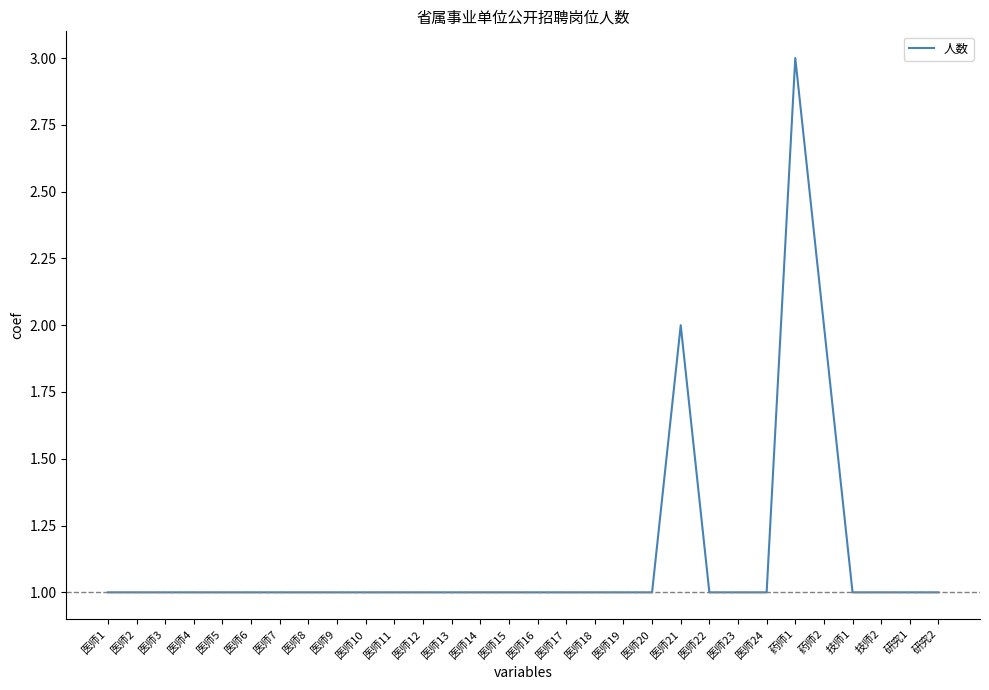

What is the sum of the values at 医师20 and 医师5?

2